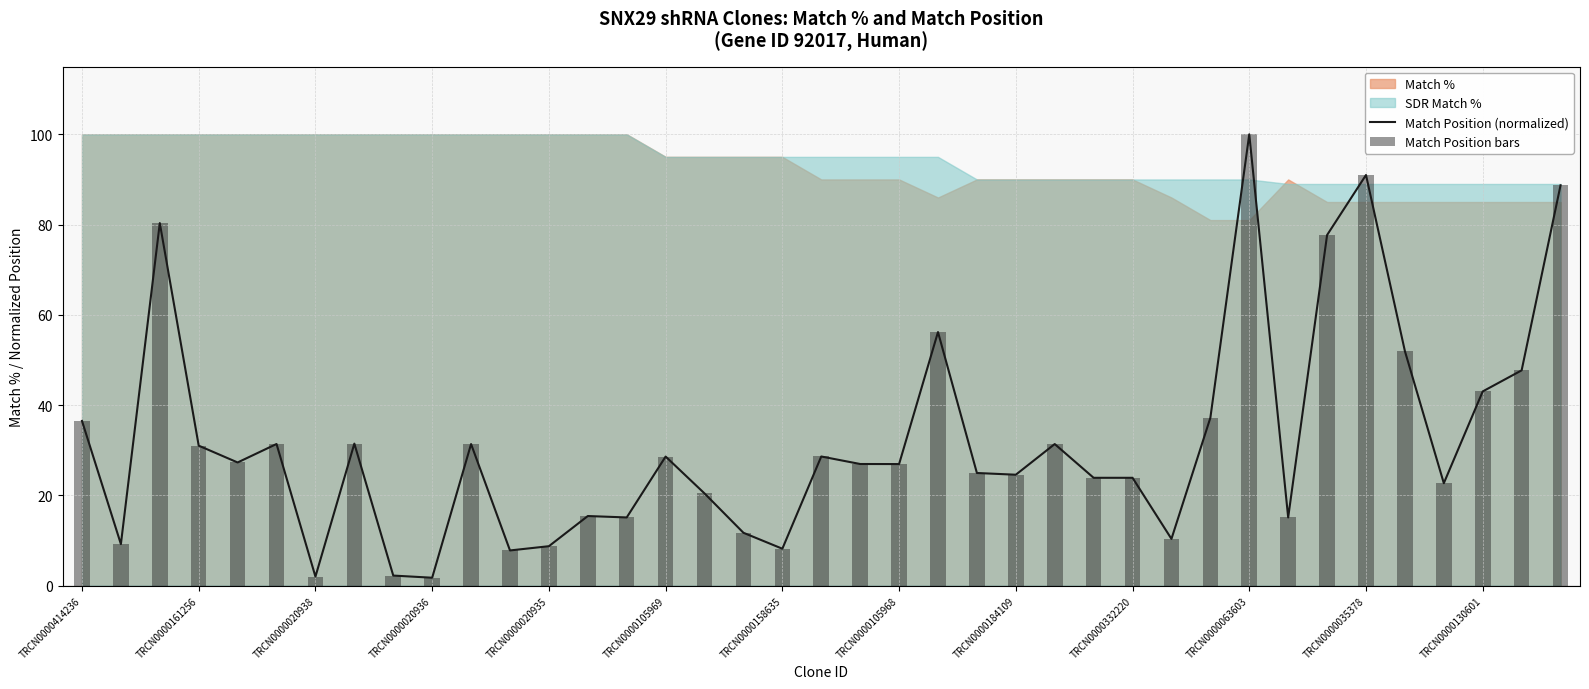

What is the difference between the maximum and minimum values in the Match Position (normalized) series?

98.2